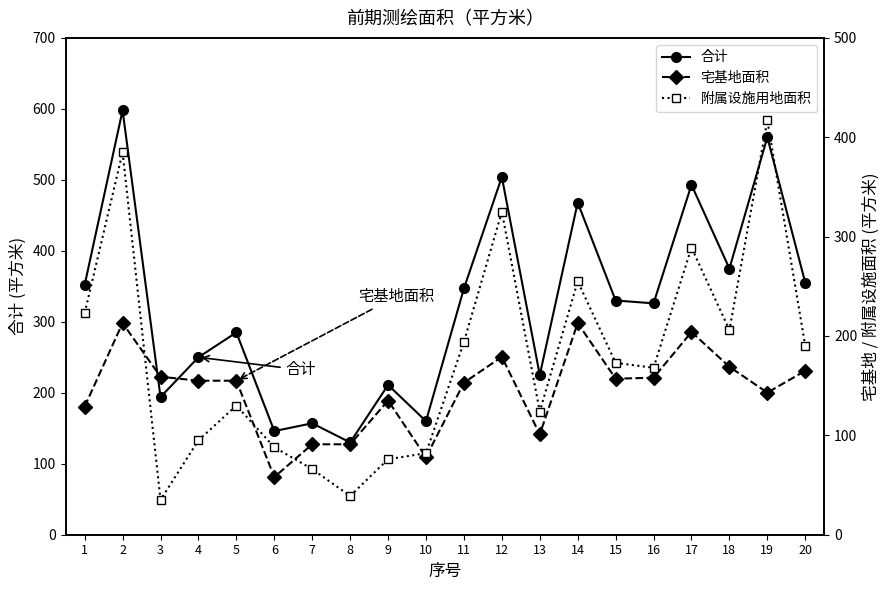

True or false: 附属设施用地面积 and 合计 cross at least once.

False